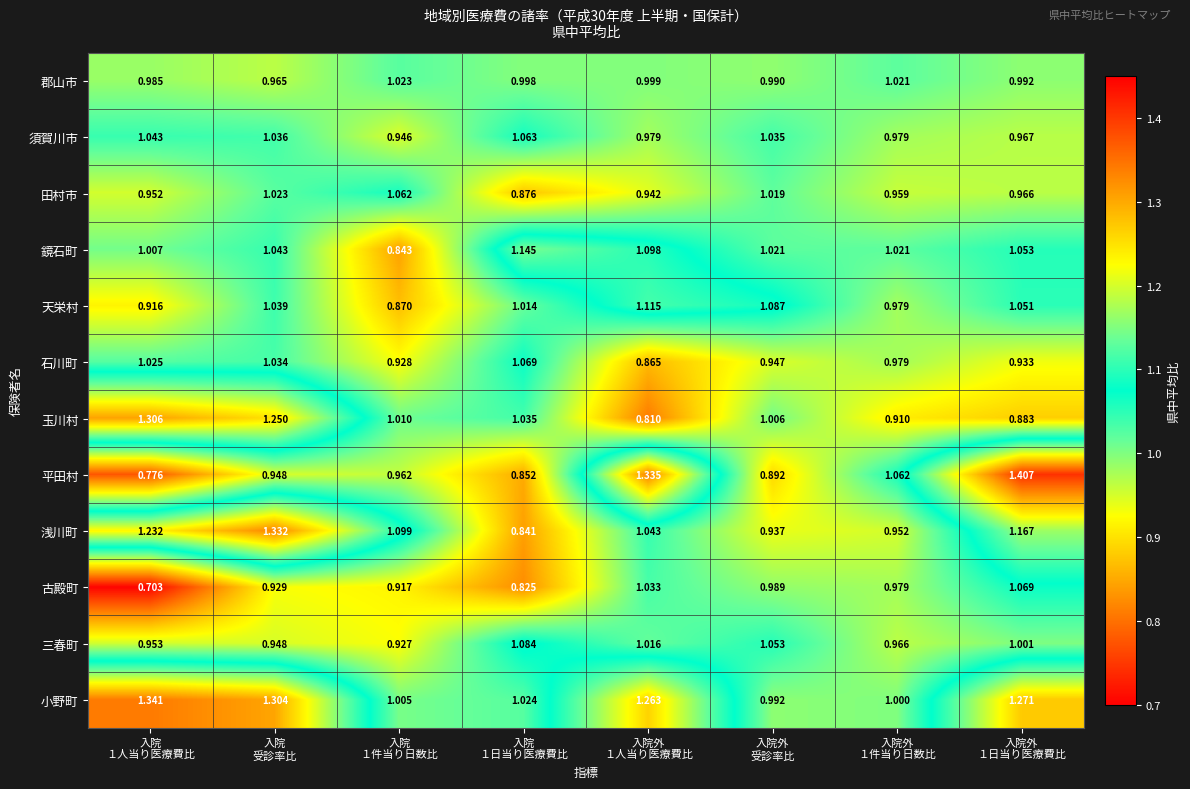

Which series has the largest total across all categories?

小野町